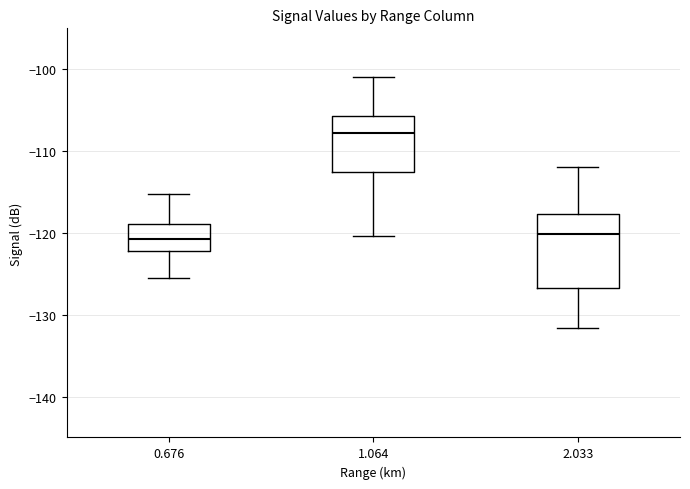

Reading left to right, transcribe this box plot: for each box, give where its median line is, the range the box spans, and where its two whiskers end, as read against the y-axis. The values are not printed on the chart, so give them approximately, as read against the axis.

0.676: median -121, box -122 to -119, whiskers -125 to -115
1.064: median -108, box -113 to -106, whiskers -120 to -101
2.033: median -120, box -127 to -118, whiskers -132 to -112